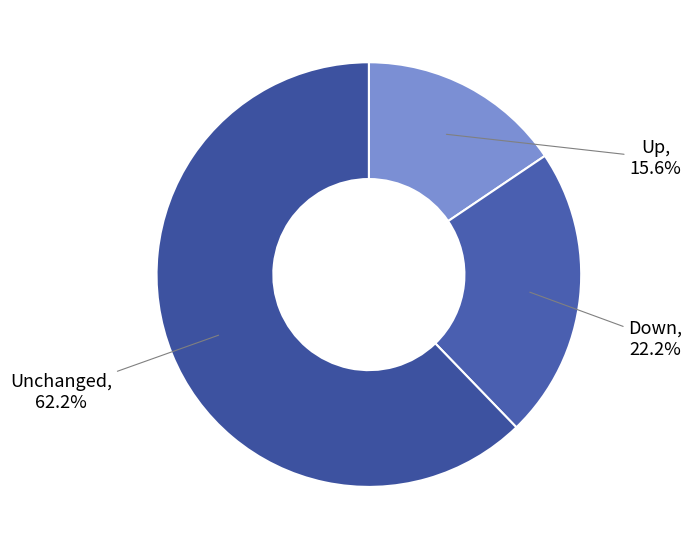

Is there a majority slice in this chart?

Yes